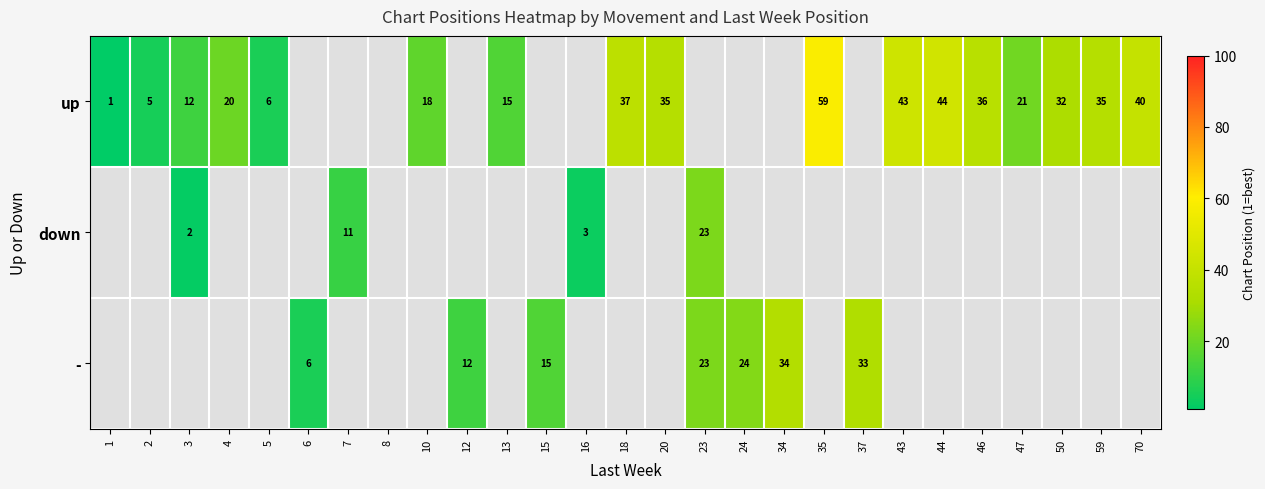

The down series shows 5 at 23. True or false?

False